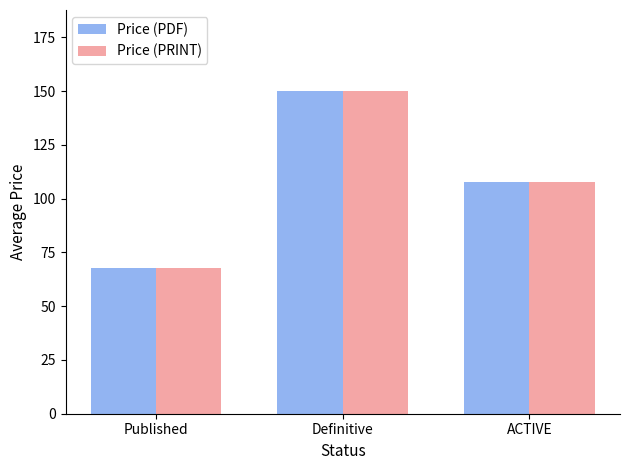

What is the total value across all series at Published?

135.7